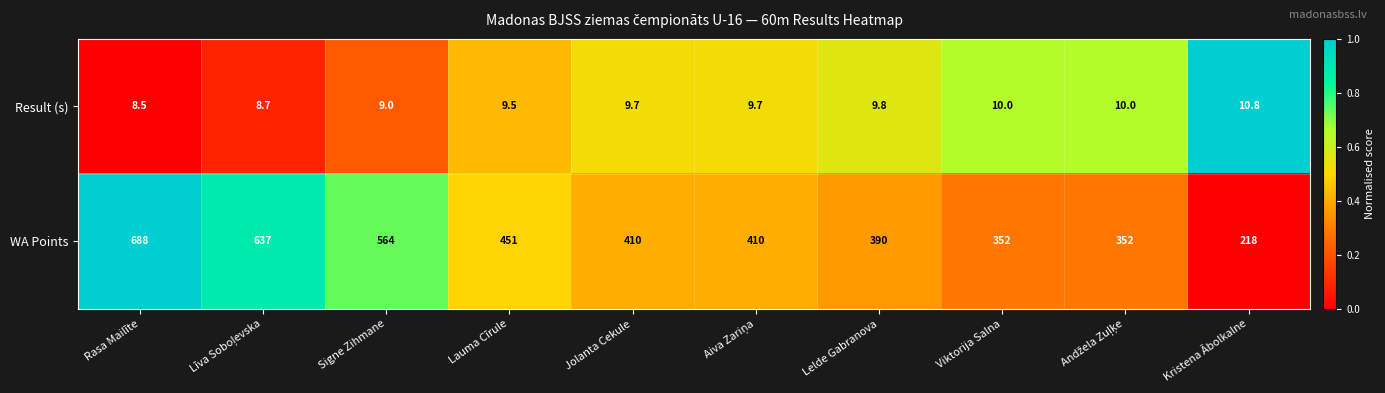

Count the number of categories in the chart.

10